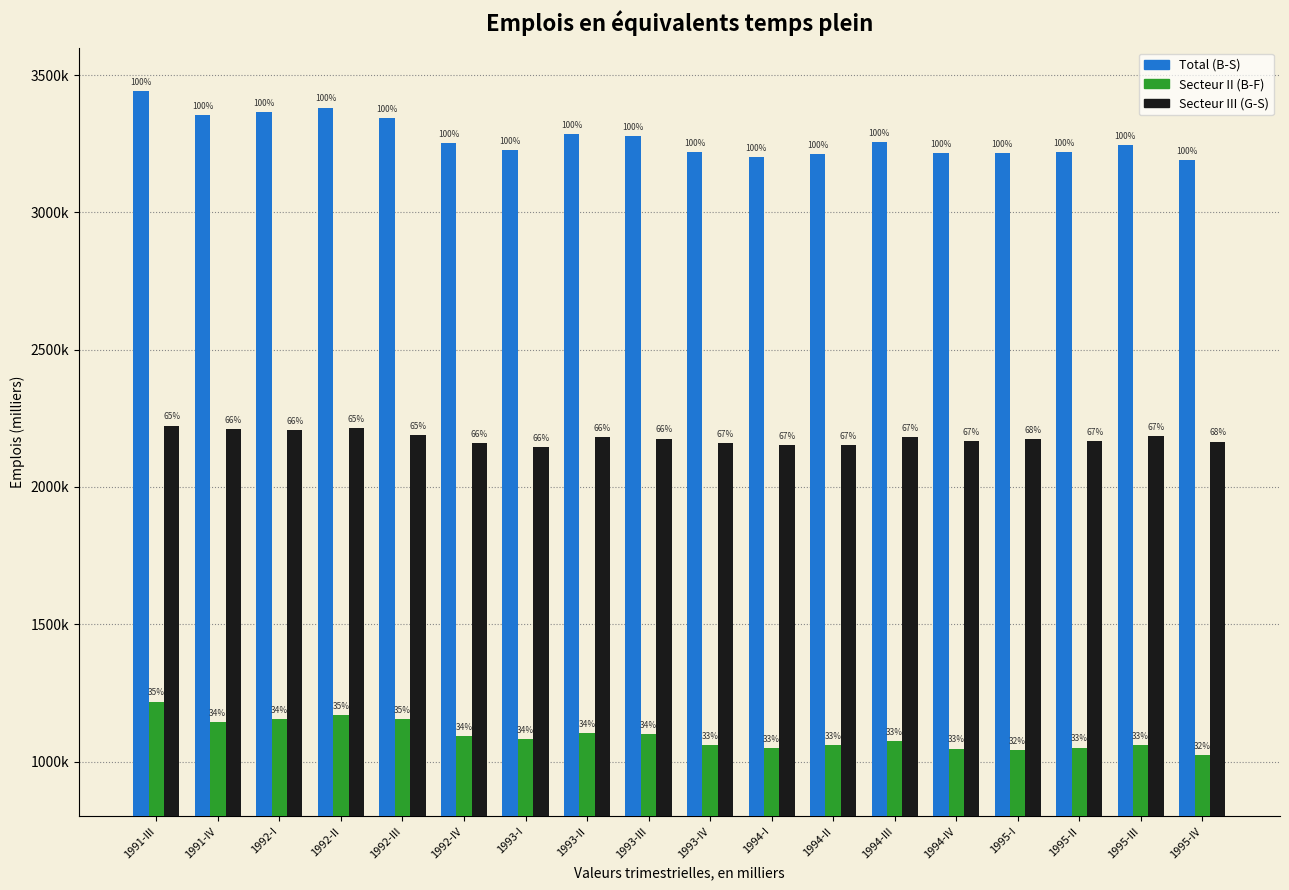

Are the bars grouped side by side (vs. stacked)?

Yes